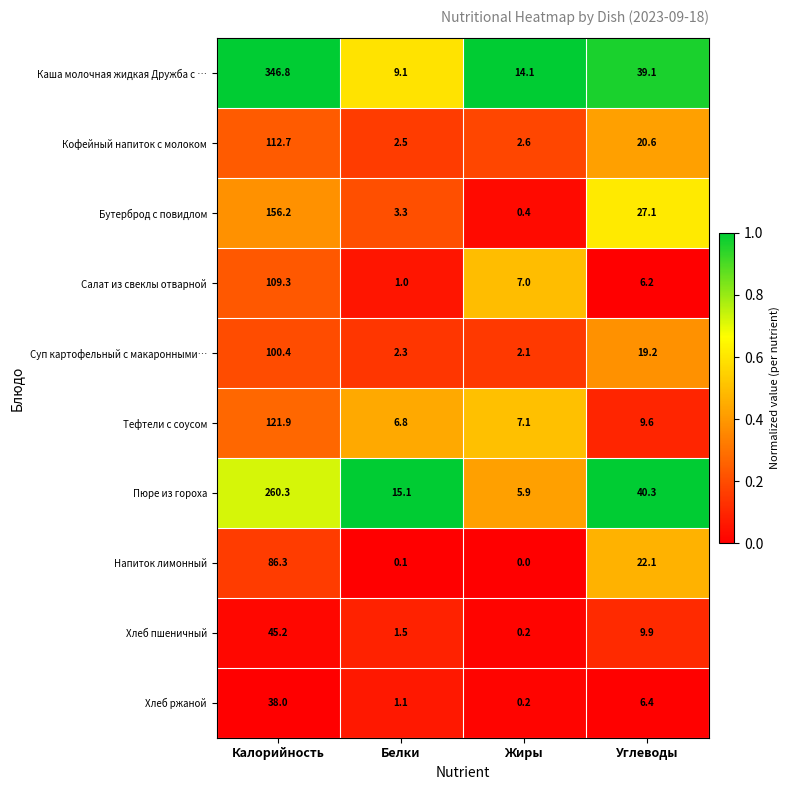

What is the sum of all Каша молочная жидкая Дружба с … values?

409.1